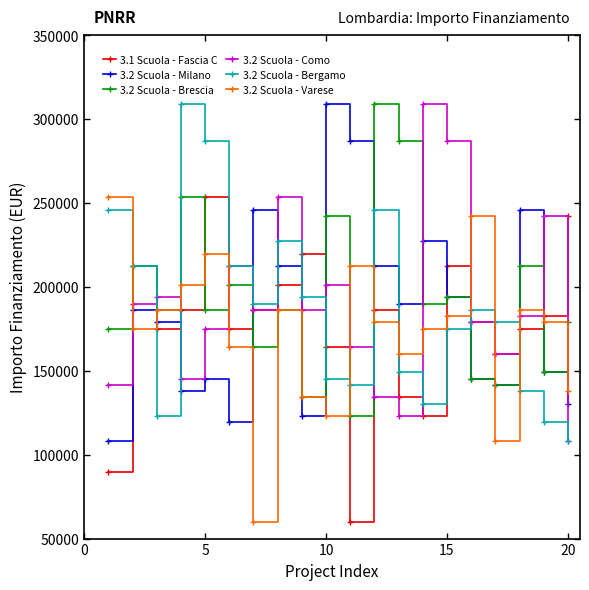

In 3.2 Scuola - Como, how many points are higher than both neighbors (excluding endpoints)?

6